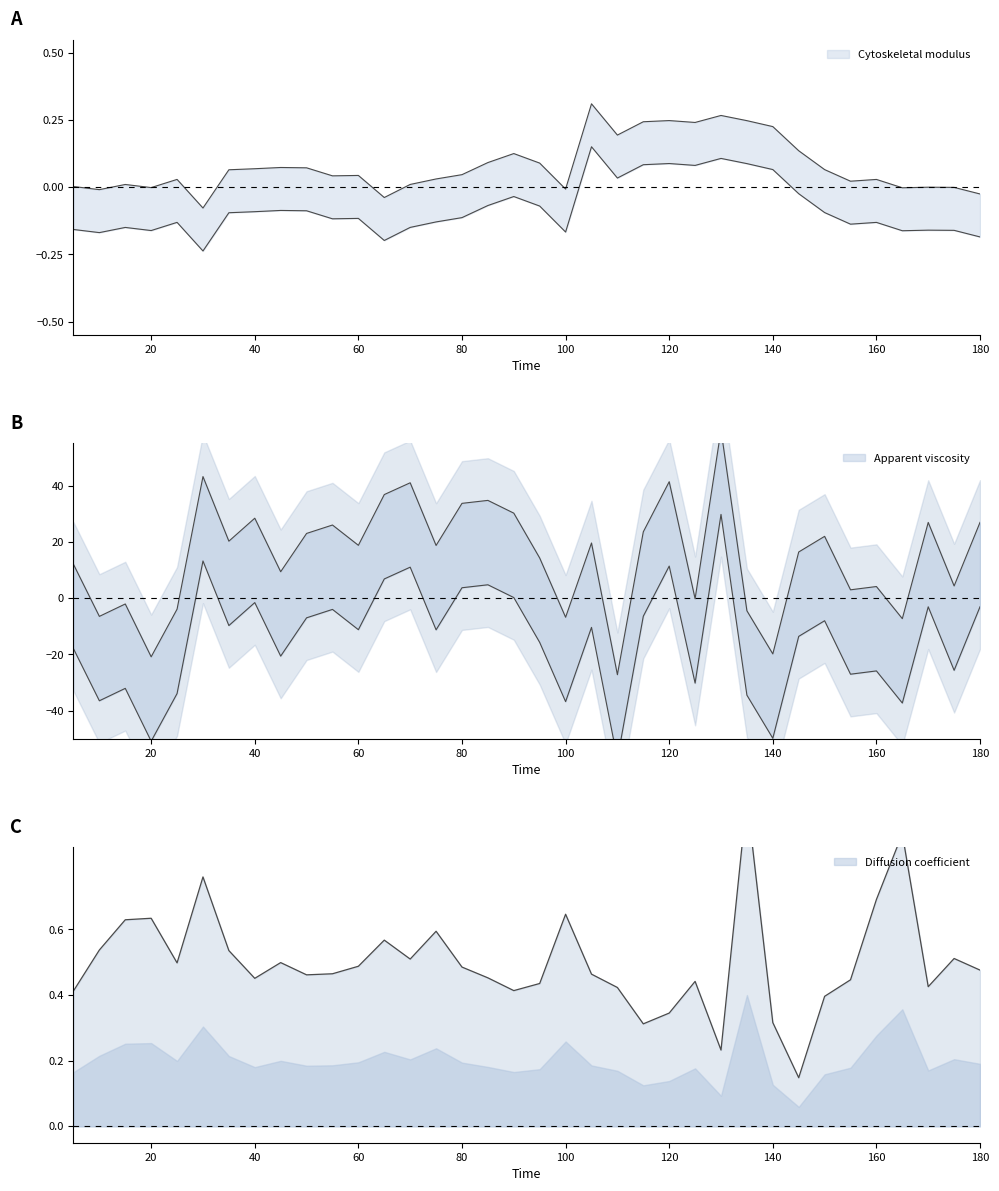

Is it true that Cytoskeletal modulus equals -0.2 at 30?

True